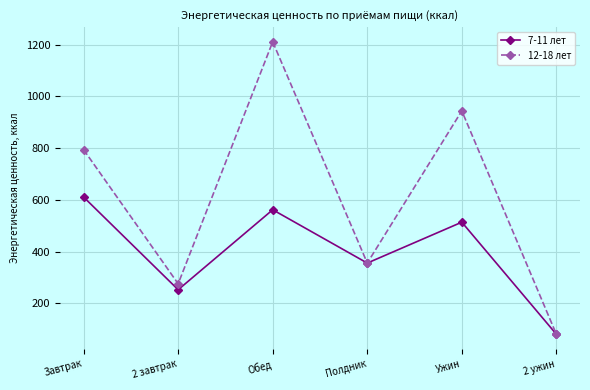

Does the chart display data point markers on the line(s)?

Yes